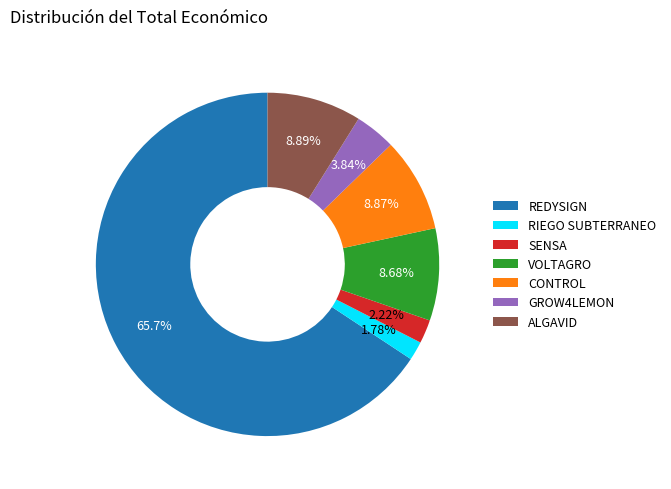

Is the sum of VOLTAGRO and RIEGO SUBTERRANEO greater than half?

No